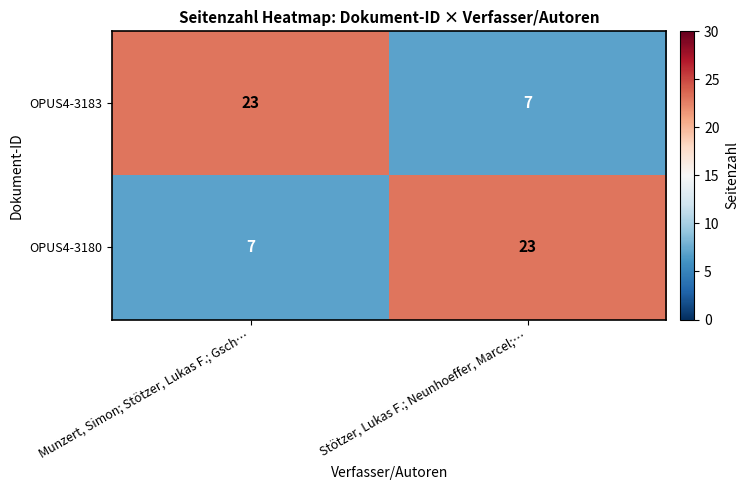

Reading left to right, list all the values displayed in this chart.

OPUS4-3183: Munzert, Simon; Stötzer, Lukas F.; Gsch…=23	Stötzer, Lukas F.; Neunhoeffer, Marcel;…=7
OPUS4-3180: Munzert, Simon; Stötzer, Lukas F.; Gsch…=7	Stötzer, Lukas F.; Neunhoeffer, Marcel;…=23